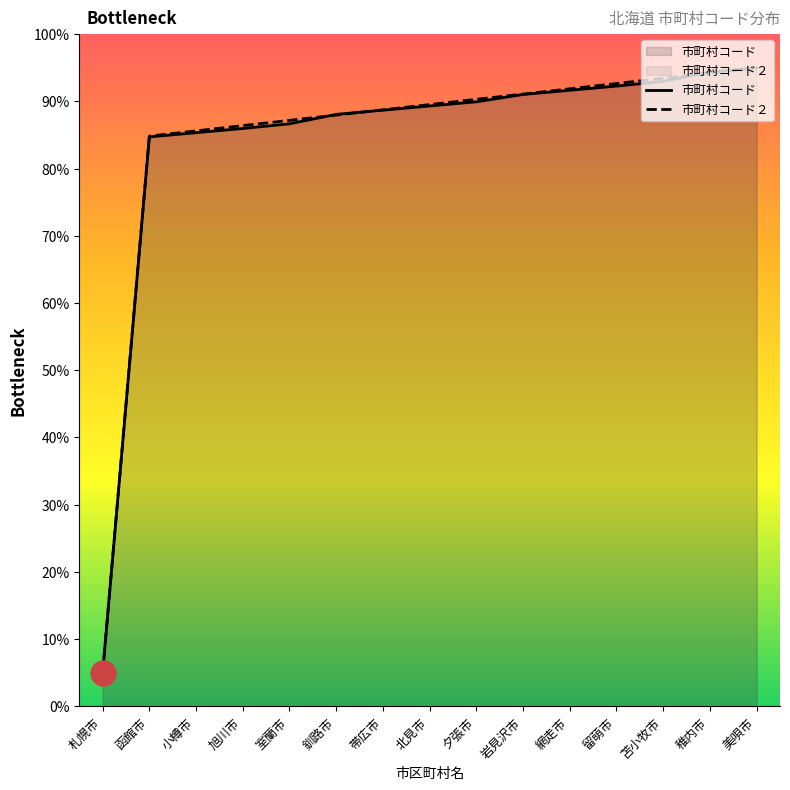

What is the value of the 市町村コード point at the 14th from the left?

94.4